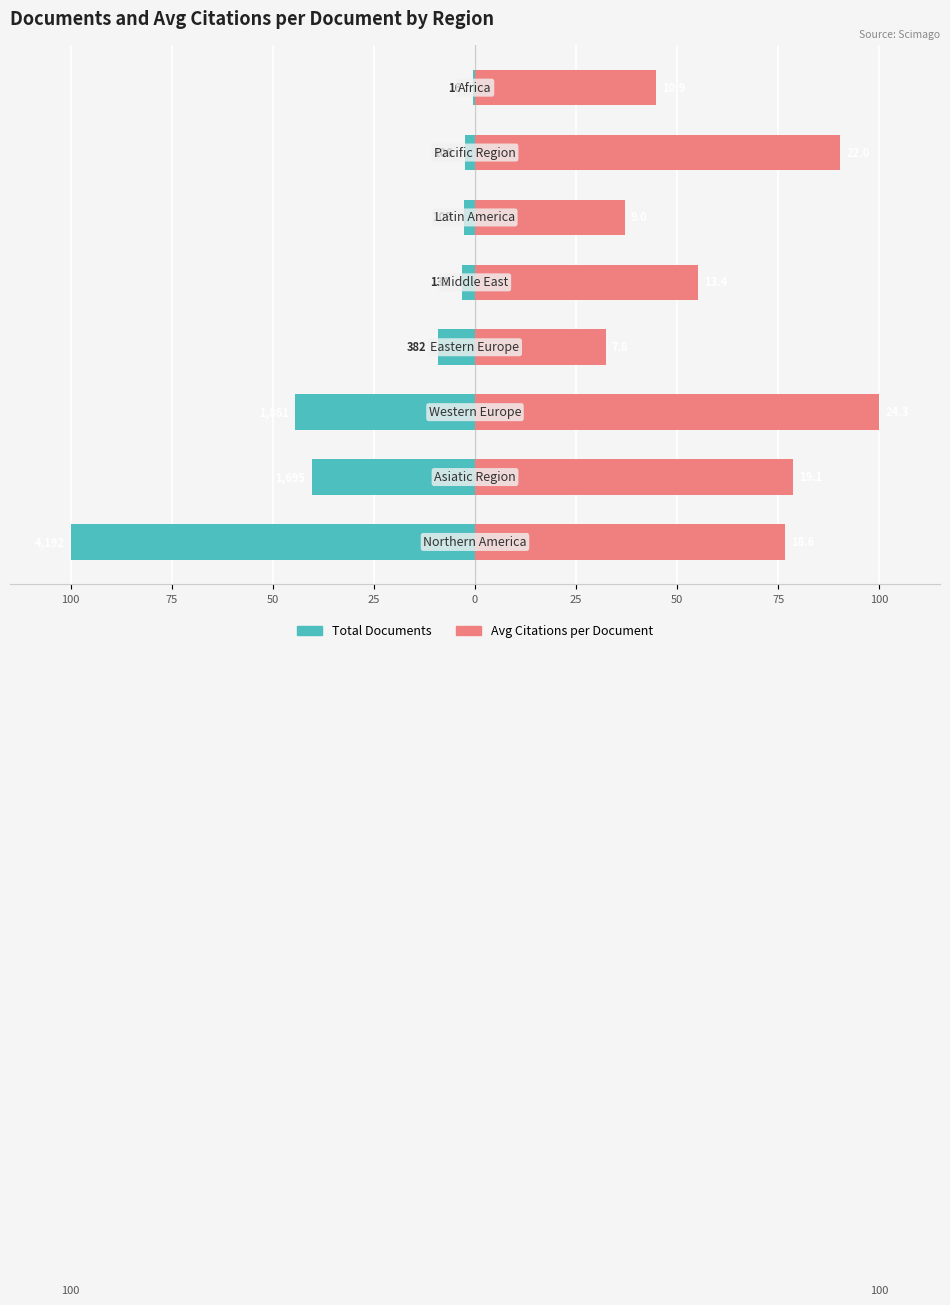

Is the value of Total Documents at 50 greater than the value of Avg Citations per Document at 25?

No